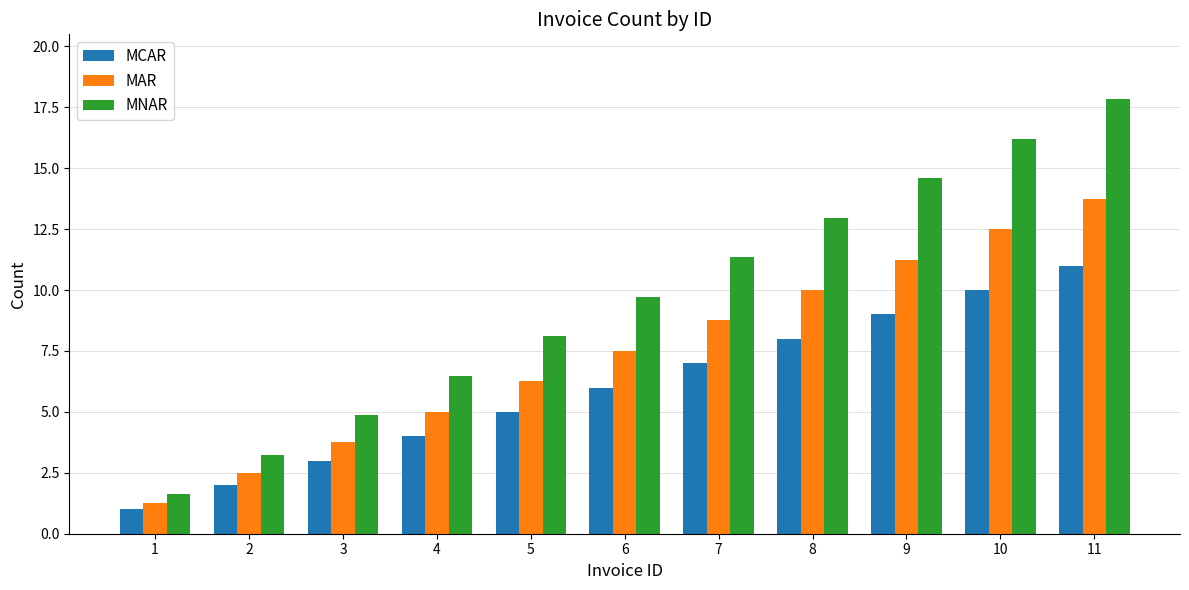

How many groups of bars are there?

11